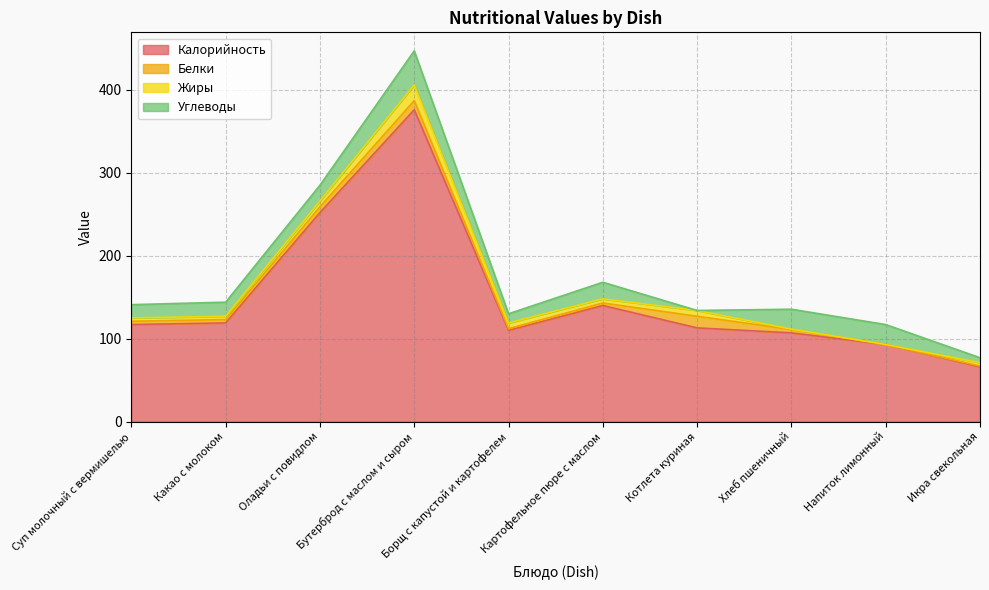

Reading left to right, list all the values displayed in this chart.

Калорийность: Суп молочный с вермишелью=117.0	Какао с молоком=119.0	Оладьи с повидлом=252.0	Бутерброд с маслом и сыром=376.0	Борщ с капустой и картофелем=110.0	Картофельное пюре с маслом=140.0	Котлета куриная=113.0	Хлеб пшеничный=107.0	Напиток лимонный=93.0	Икра свекольная=66.0
Белки: Суп молочный с вермишелью=4.0	Какао с молоком=4.0	Оладьи с повидлом=7.0	Бутерброд с маслом и сыром=11.0	Борщ с капустой и картофелем=2.0	Картофельное пюре с маслом=3.0	Котлета куриная=14.0	Хлеб пшеничный=4.0	Напиток лимонный=0.0	Икра свекольная=1.0
Жиры: Суп молочный с вермишелью=4.0	Какао с молоком=4.0	Оладьи с повидлом=7.0	Бутерброд с маслом и сыром=19.0	Борщ с капустой и картофелем=7.0	Картофельное пюре с маслом=5.0	Котлета куриная=7.0	Хлеб пшеничный=0.5	Напиток лимонный=0.0	Икра свекольная=4.0
Углеводы: Суп молочный с вермишелью=16.0	Какао с молоком=17.0	Оладьи с повидлом=19.0	Бутерброд с маслом и сыром=41.0	Борщ с капустой и картофелем=11.0	Картофельное пюре с маслом=20.0	Котлета куриная=0.0	Хлеб пшеничный=24.0	Напиток лимонный=24.0	Икра свекольная=6.0